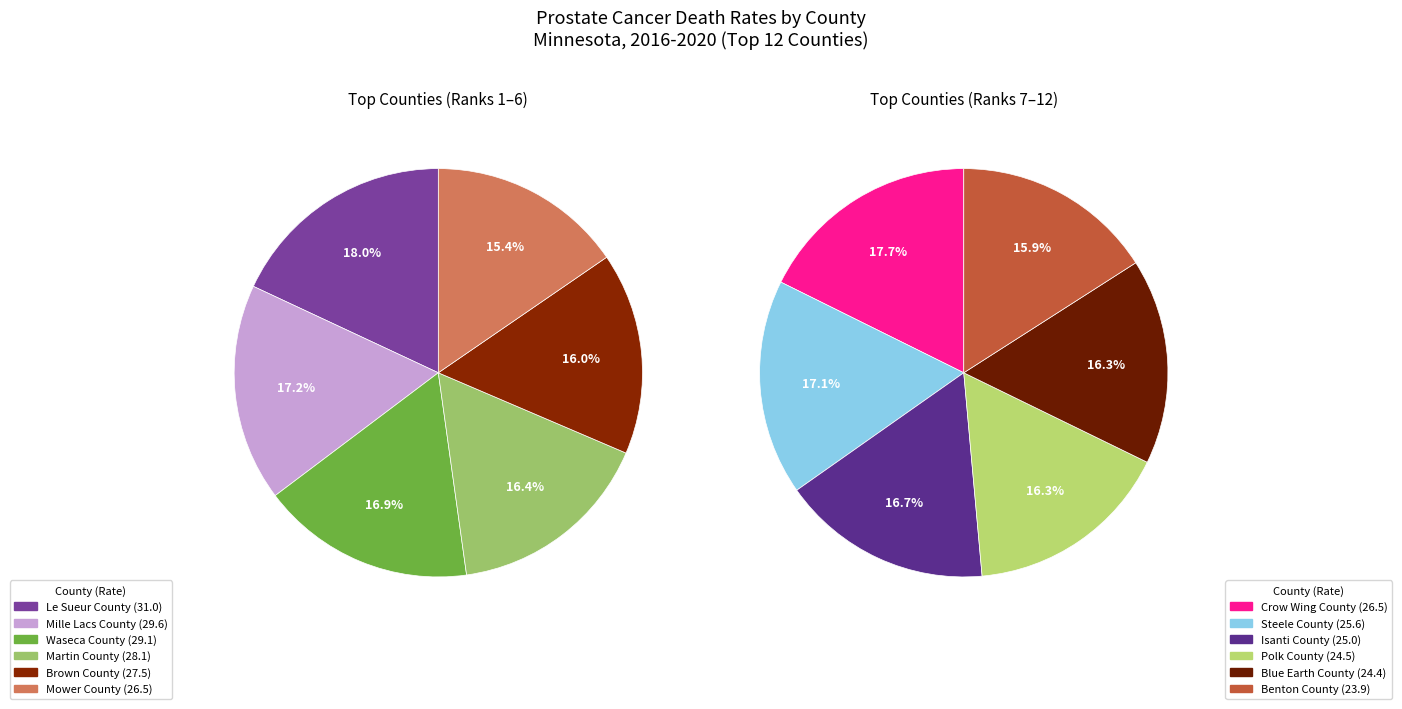

Count the number of slices in the pie.

12